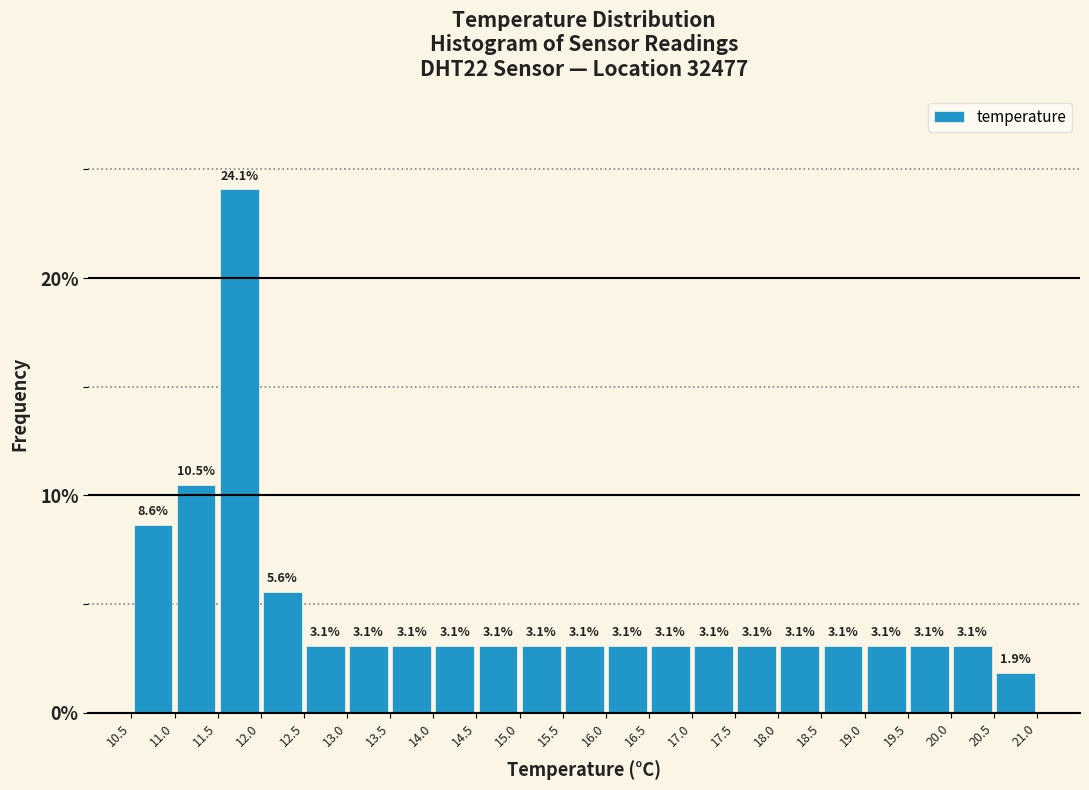

Over which range of the x-axis is the bar tallest?

11.5 to 12.0